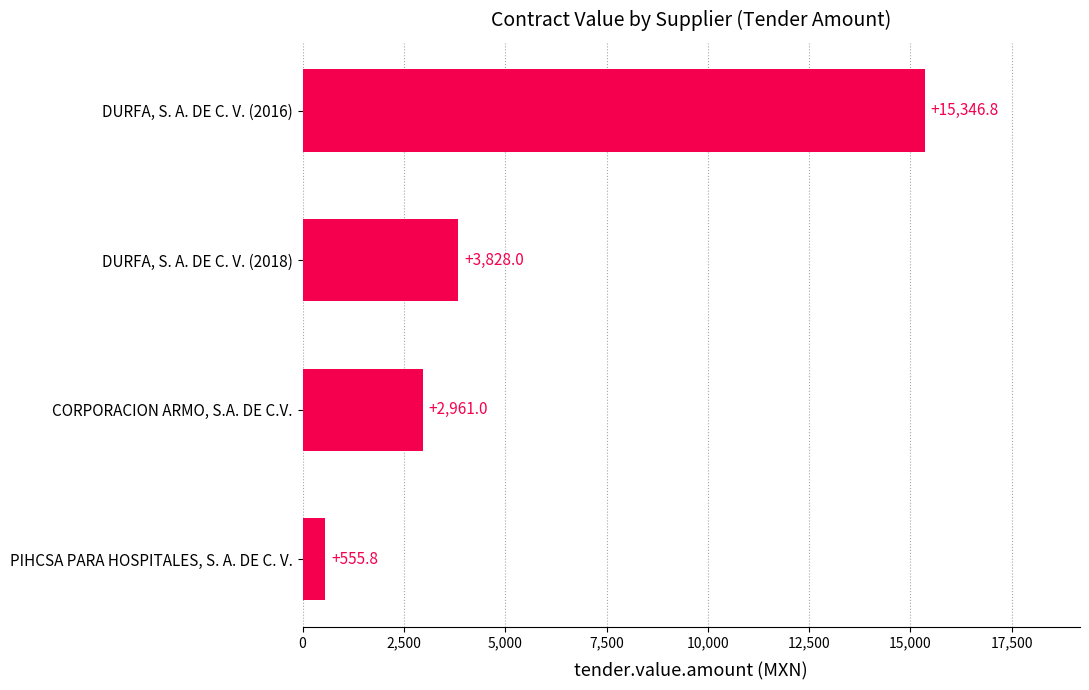

What is the difference between the maximum and minimum values?

14791.0